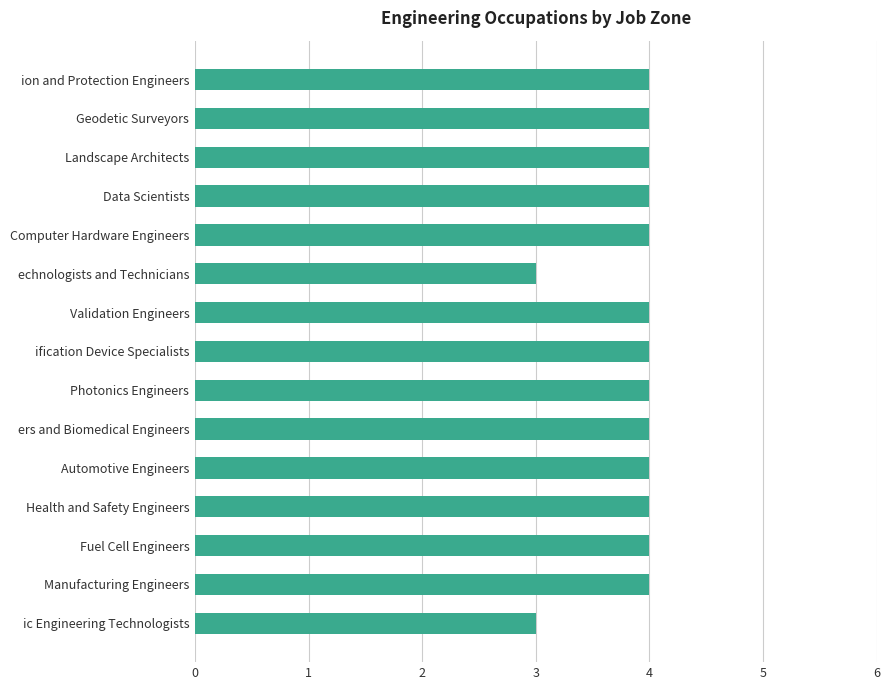

The chart shows a value of 4 at Manufacturing Engineers. True or false?

True